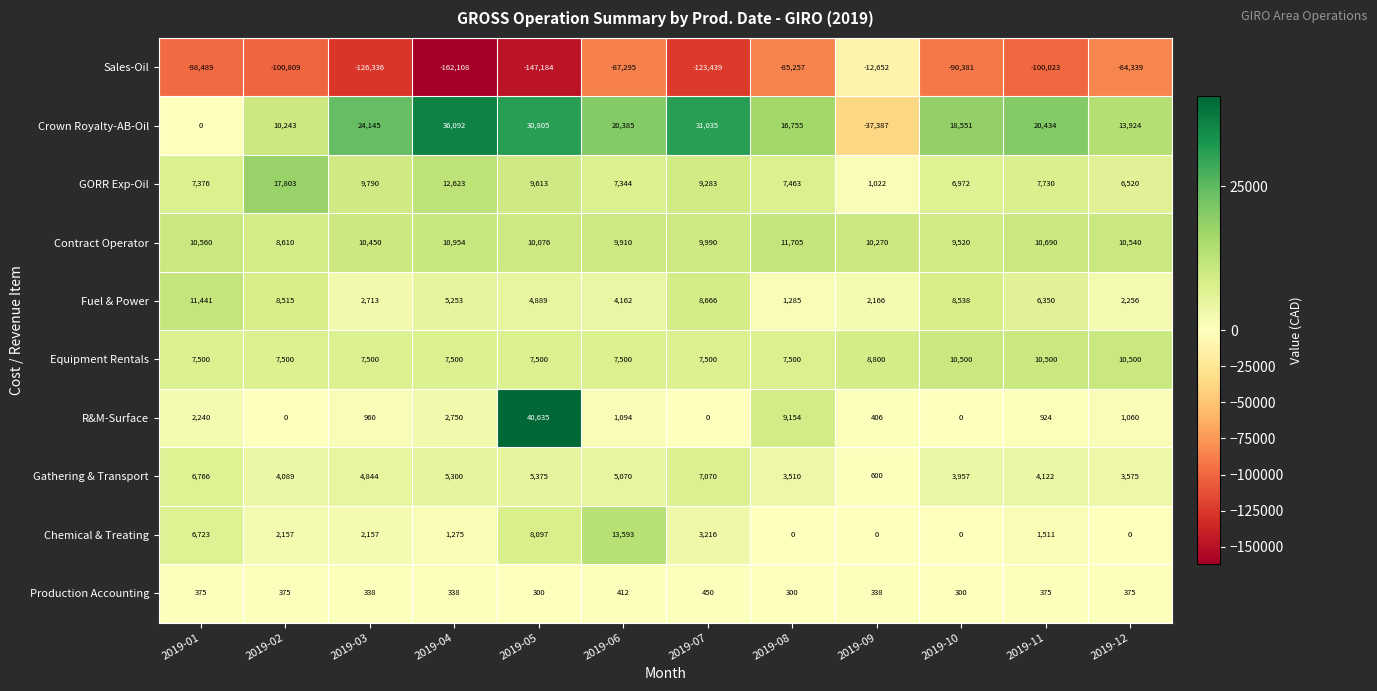

What is the greatest value displayed?

40635